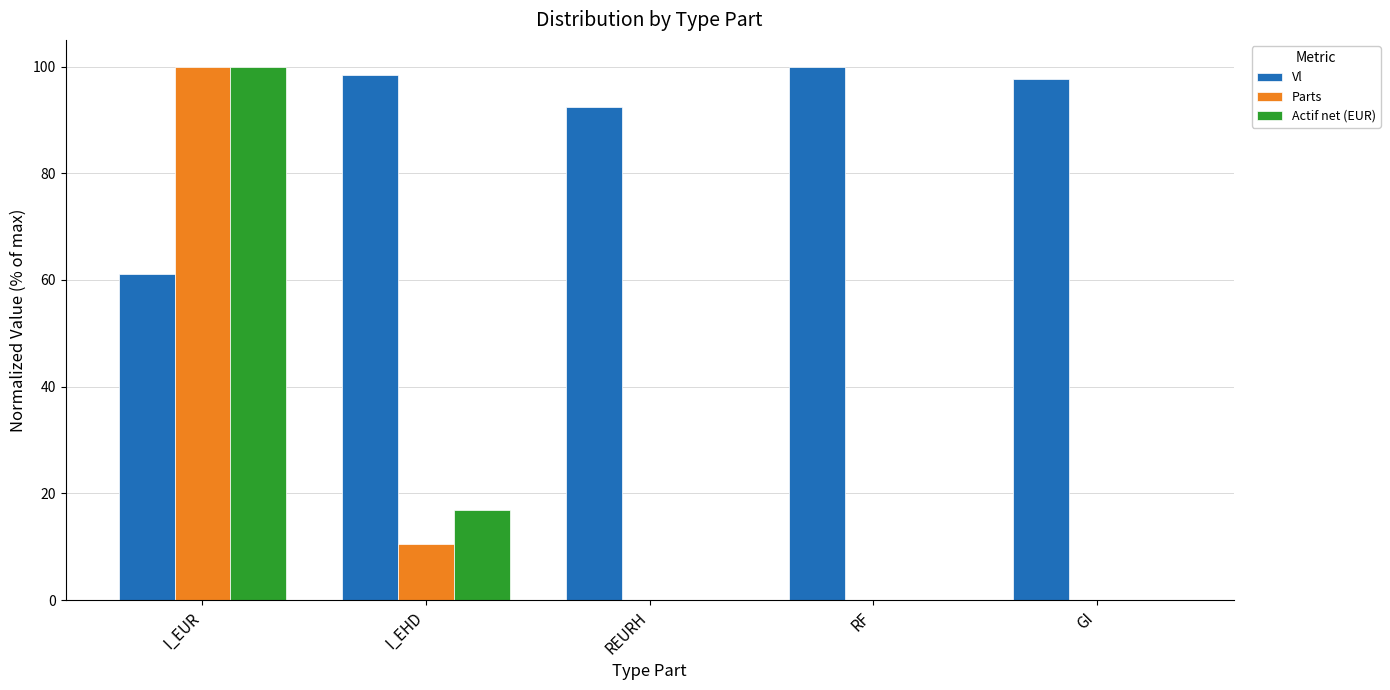

True or false: Parts has a value of 0.0 at GI.

True